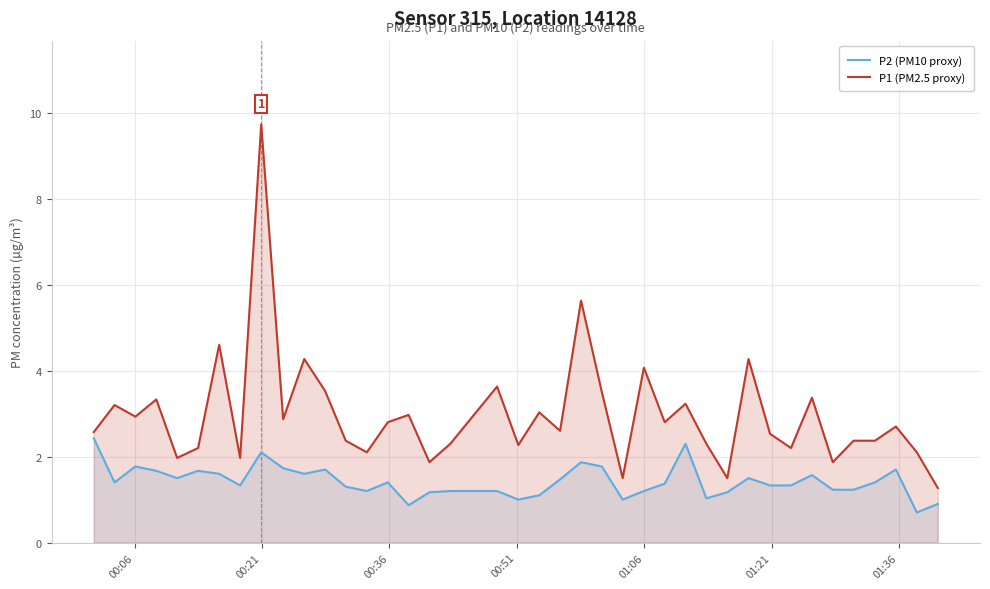

Rank the series by their maximum value, from lowest to highest.

P2 (PM10 proxy), P1 (PM2.5 proxy)